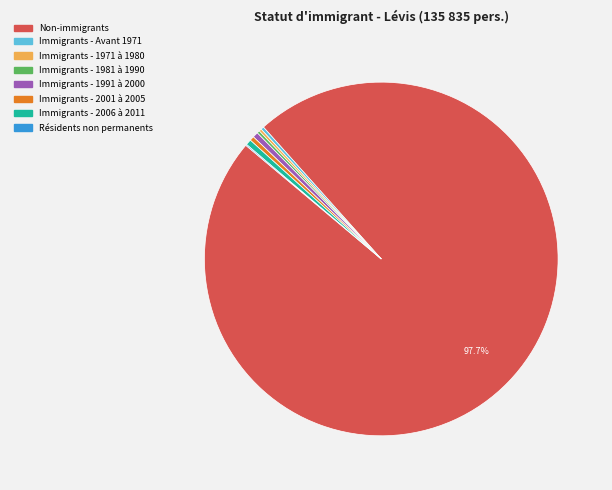

Which category has the biggest portion of the pie?

Non-immigrants